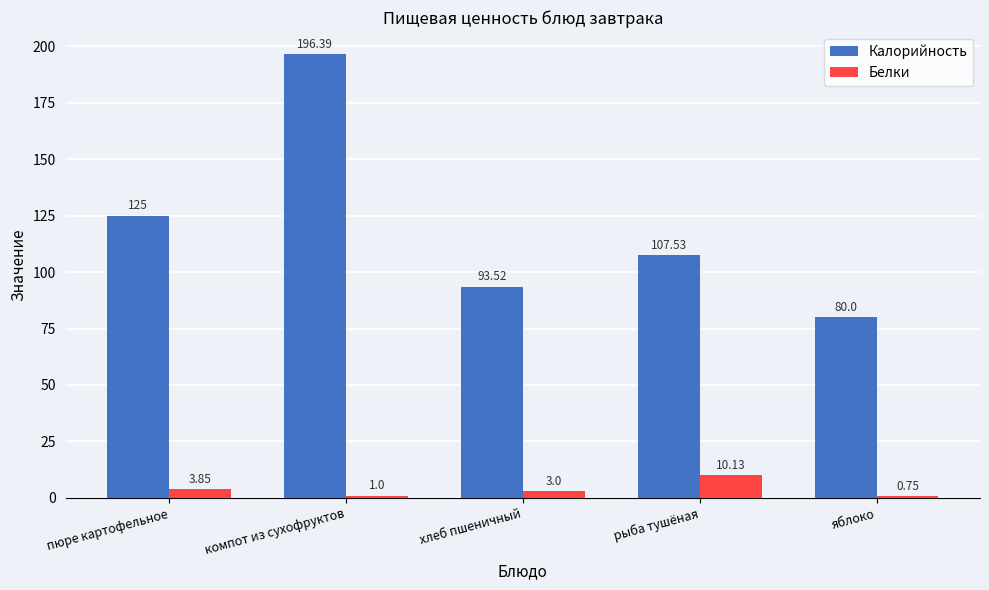

What is the difference between the maximum and second lowest values in the Калорийность series?

102.9